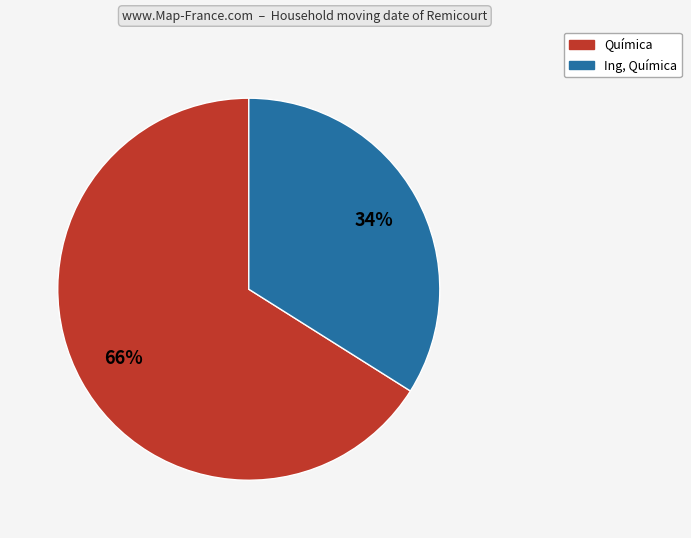

Is it true that Química is 60% of the pie?

False